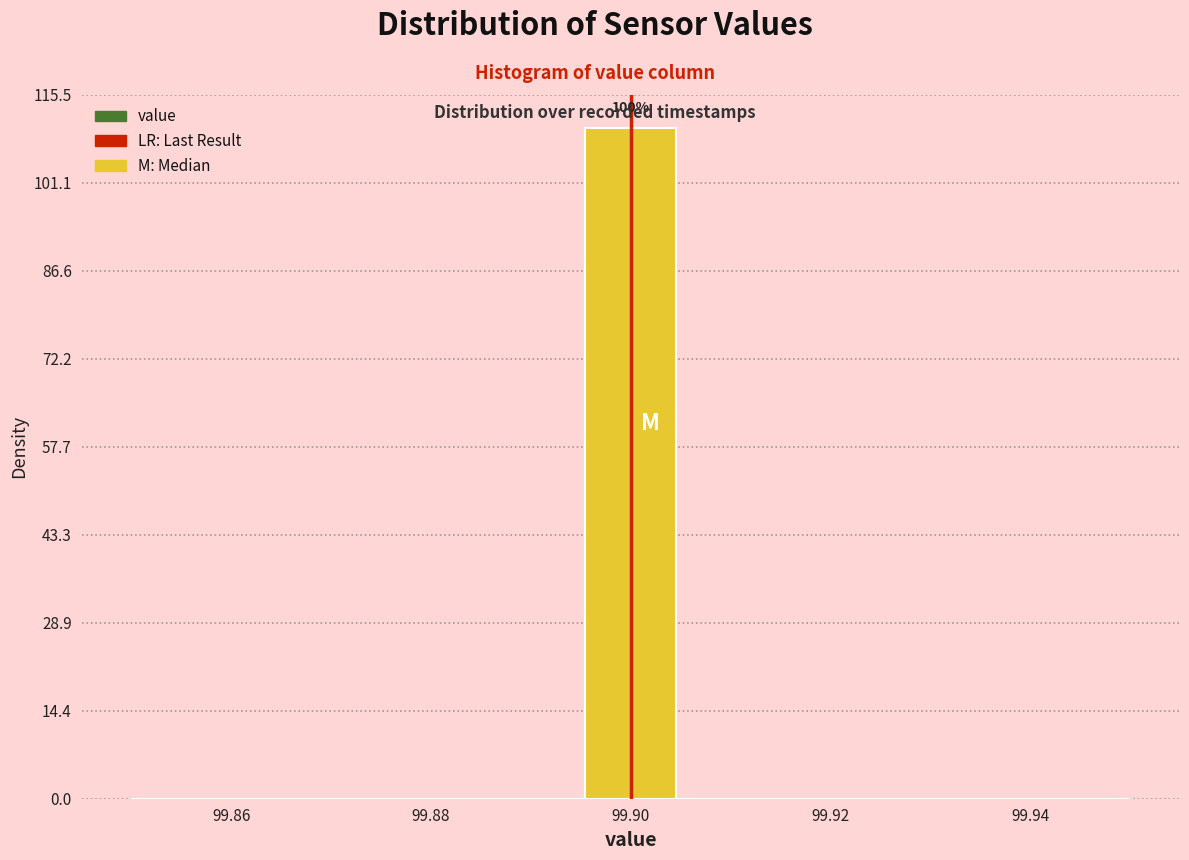

Which range on the x-axis has the tallest bar?

99.896 to 99.904